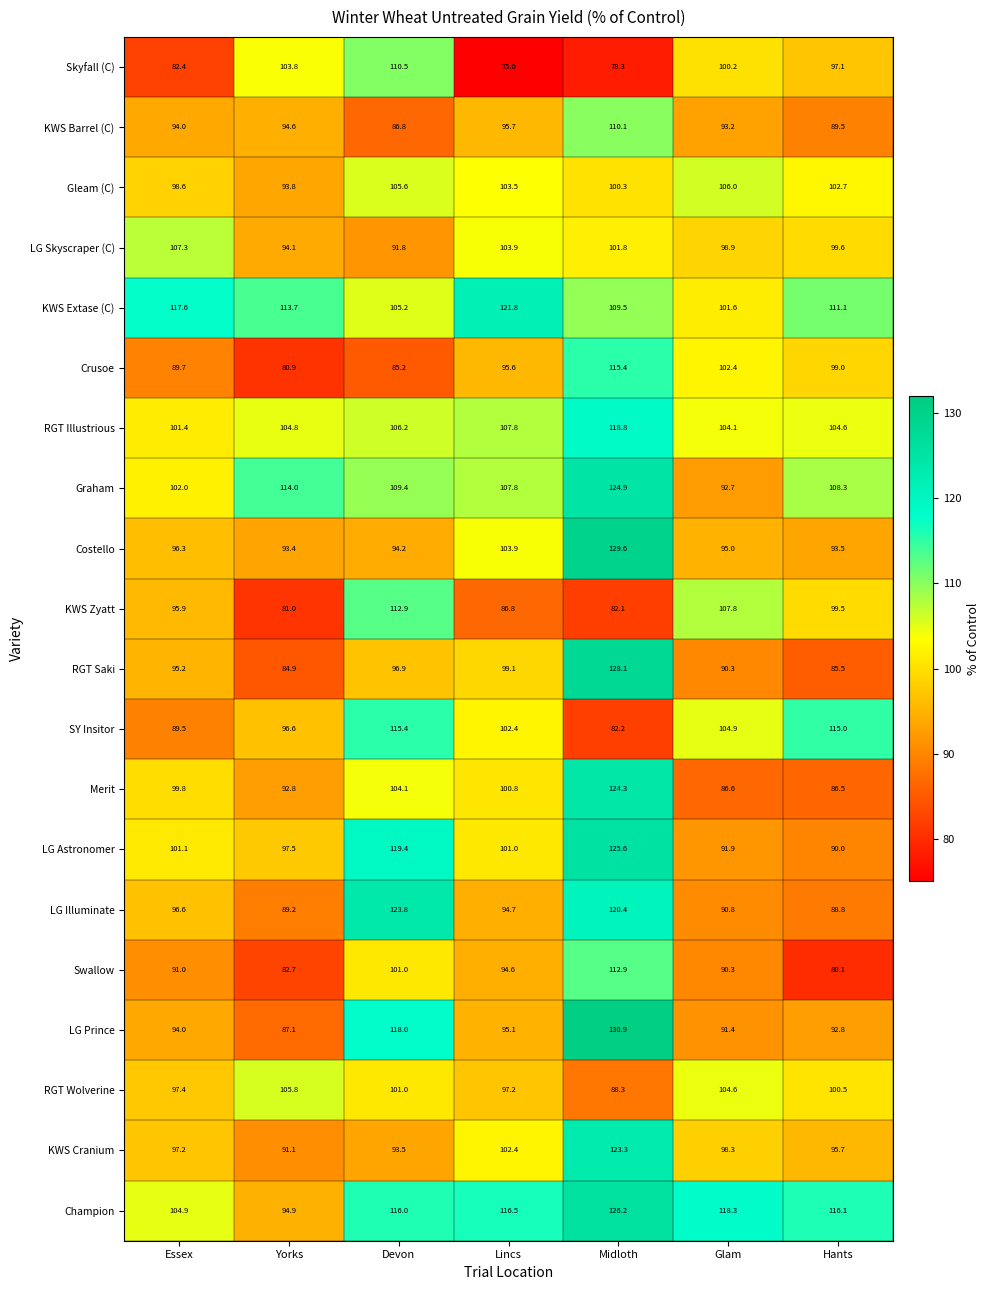

Rank the categories by Gleam (C) value from lowest to highest.

Yorks, Essex, Midloth, Hants, Lincs, Devon, Glam